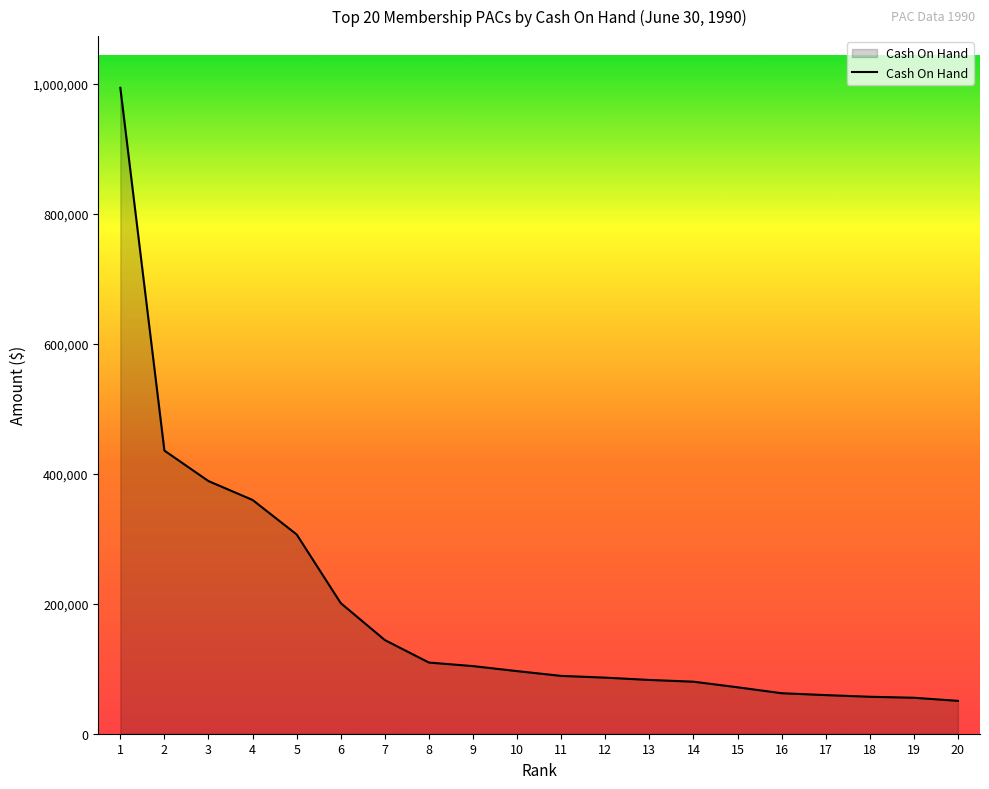

What is the greatest value displayed?

993551